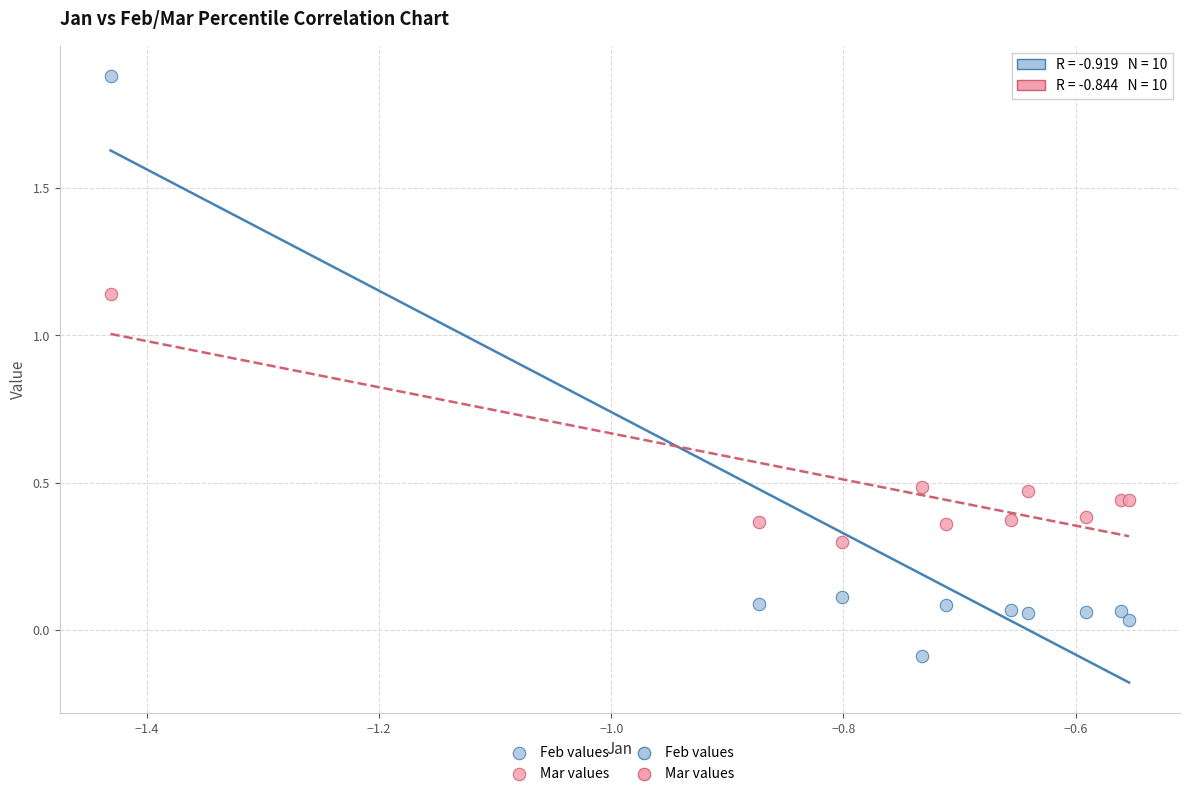

What is the X range (max minus min) for the scatter plot?

0.9